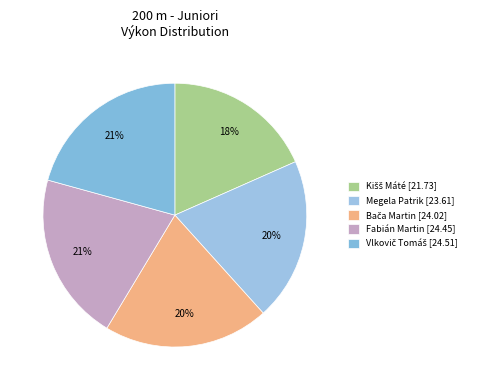

How many segments does this pie chart have?

5